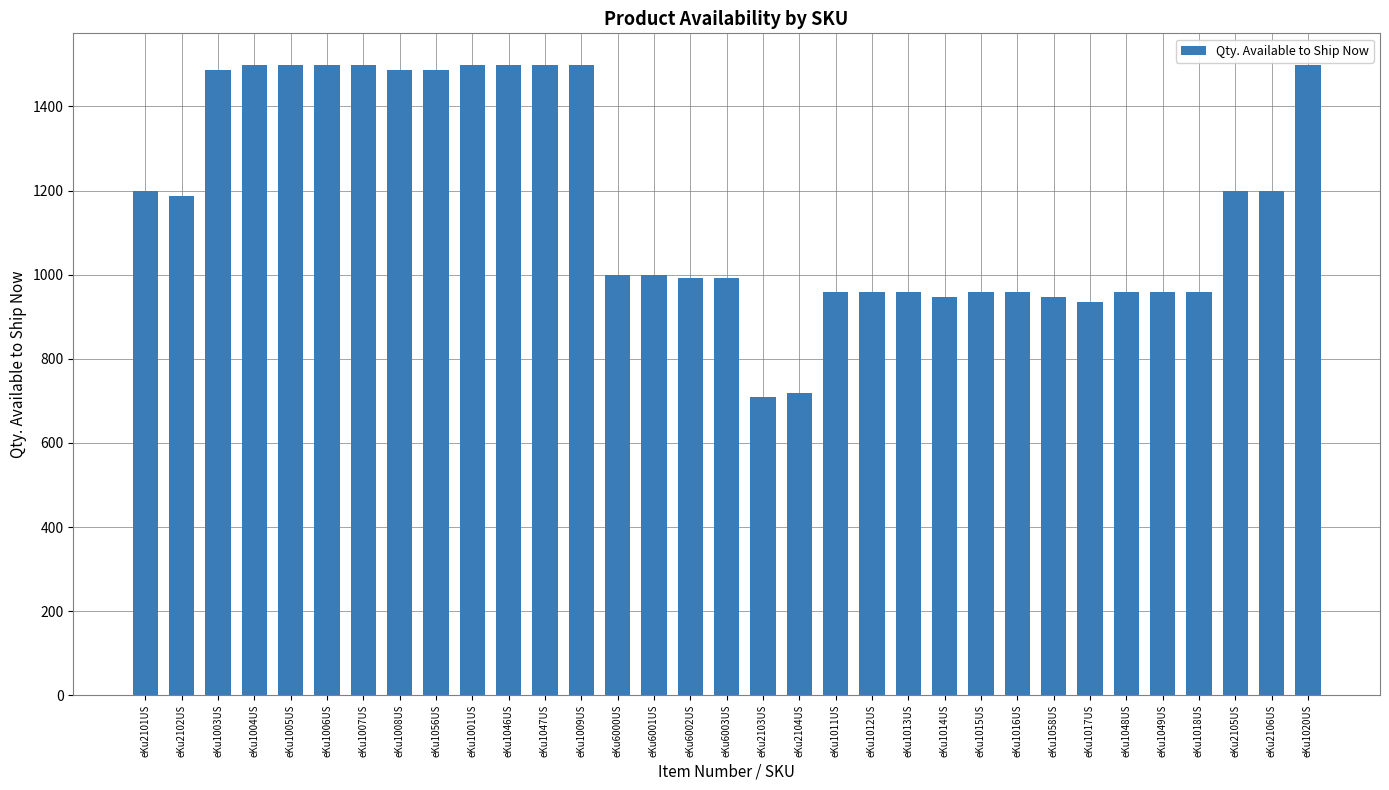

How many data points are less than 999?

15